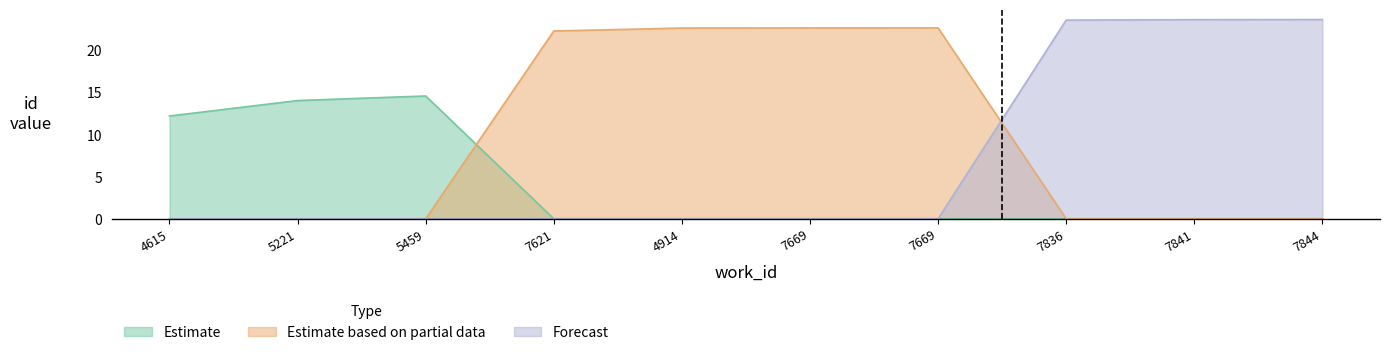

In Estimate based on partial data, how many points are higher than both neighbors (excluding endpoints)?

1